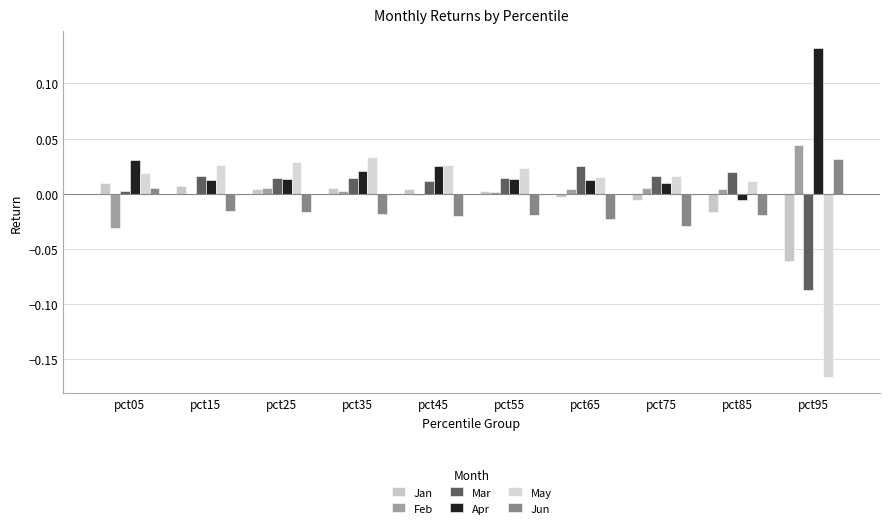

Is it true that Feb equals 0.0 at pct55?

False